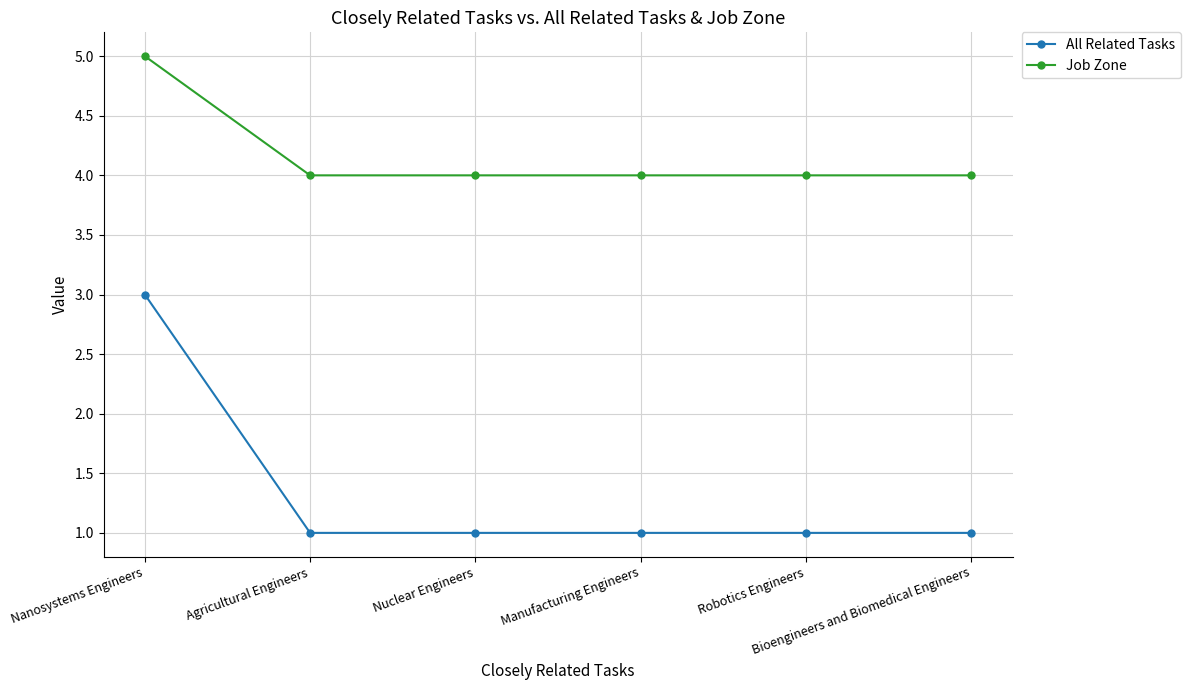

True or false: All Related Tasks and Job Zone cross at least once.

False